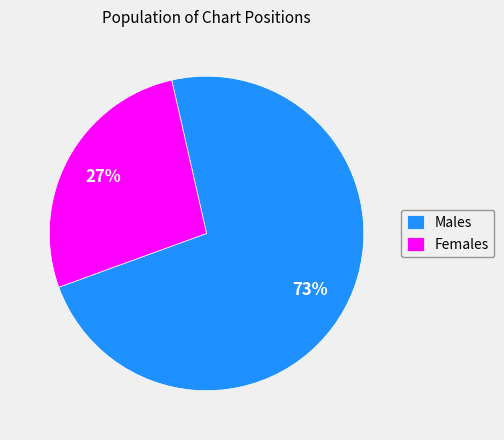

Between Females and Males, which is larger?

Males